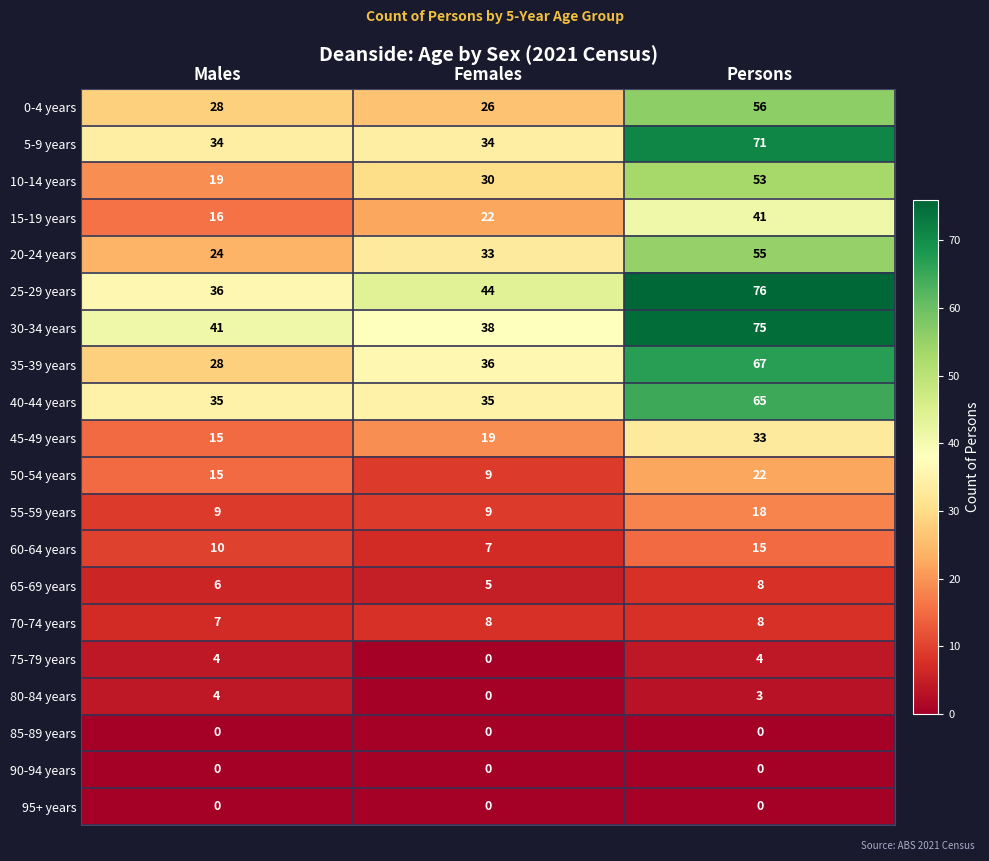

Rank the categories by 80-84 years value from highest to lowest.

Males, Persons, Females